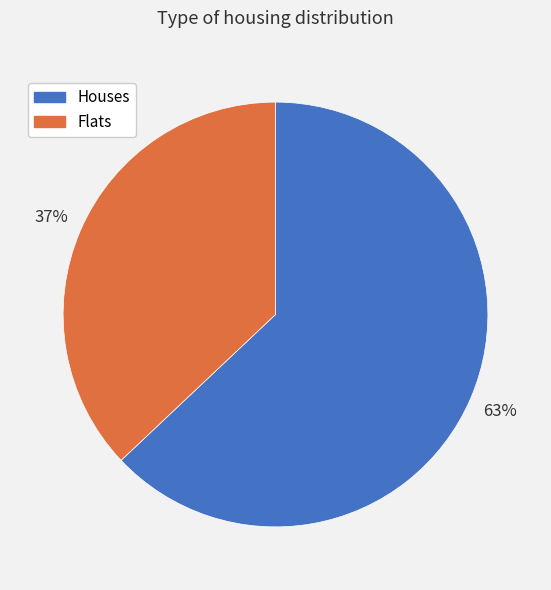

Is there any slice that represents more than half of the pie?

Yes